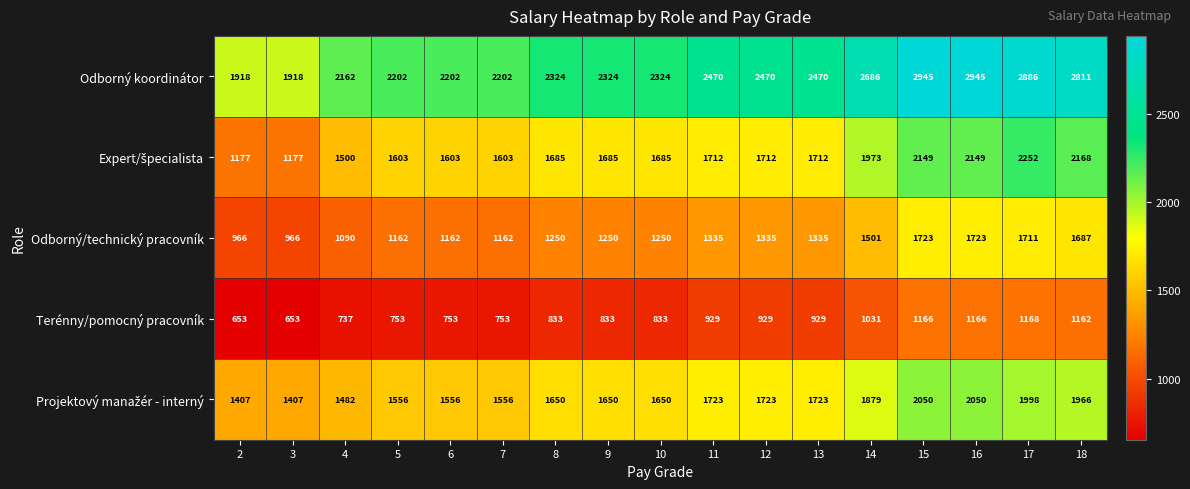

What is the total value across all series at 2?

6121